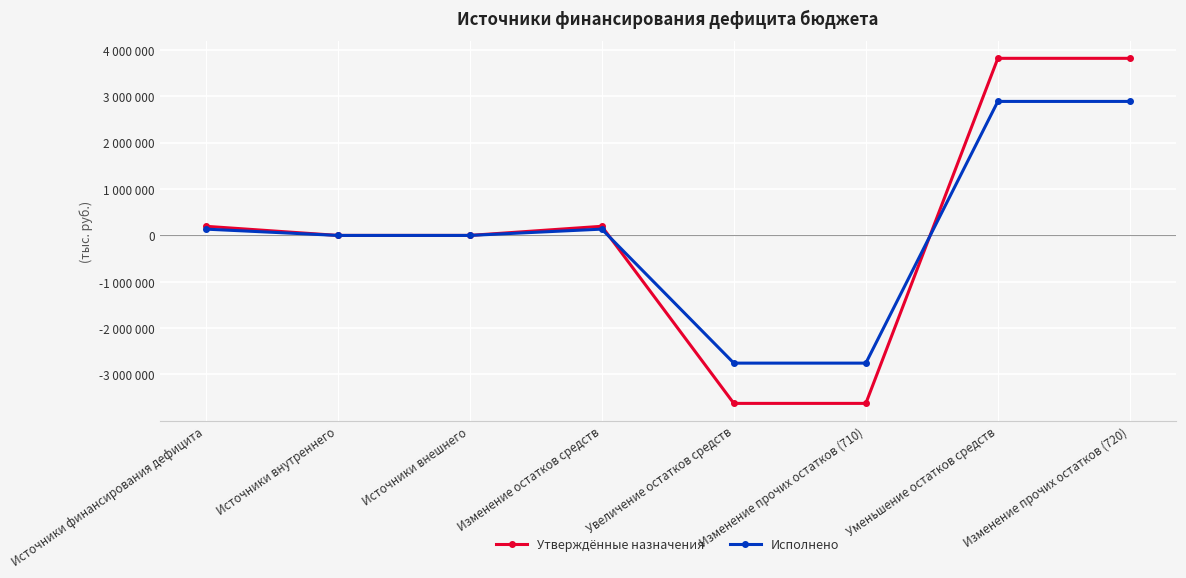

Reading left to right, transcribe all the data shown in this chart.

Утверждённые назначения: 197000.0	0.0	0.0	197000.0	-3623300.0	-3623300.0	3820300.0	3820300.0
Исполнено: 135893.7	0.0	0.0	135893.7	-2754778.5	-2754778.5	2890672.2	2890672.2